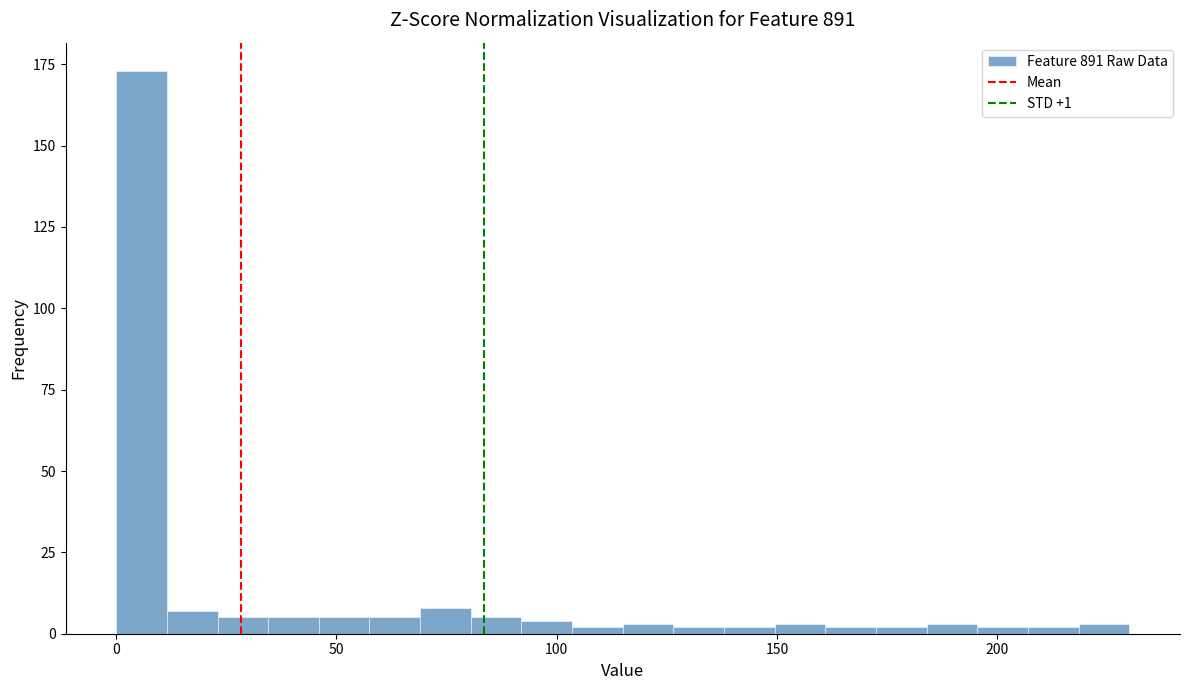

Read against the x-axis, roughly where is the centre of the tallest bar?

5